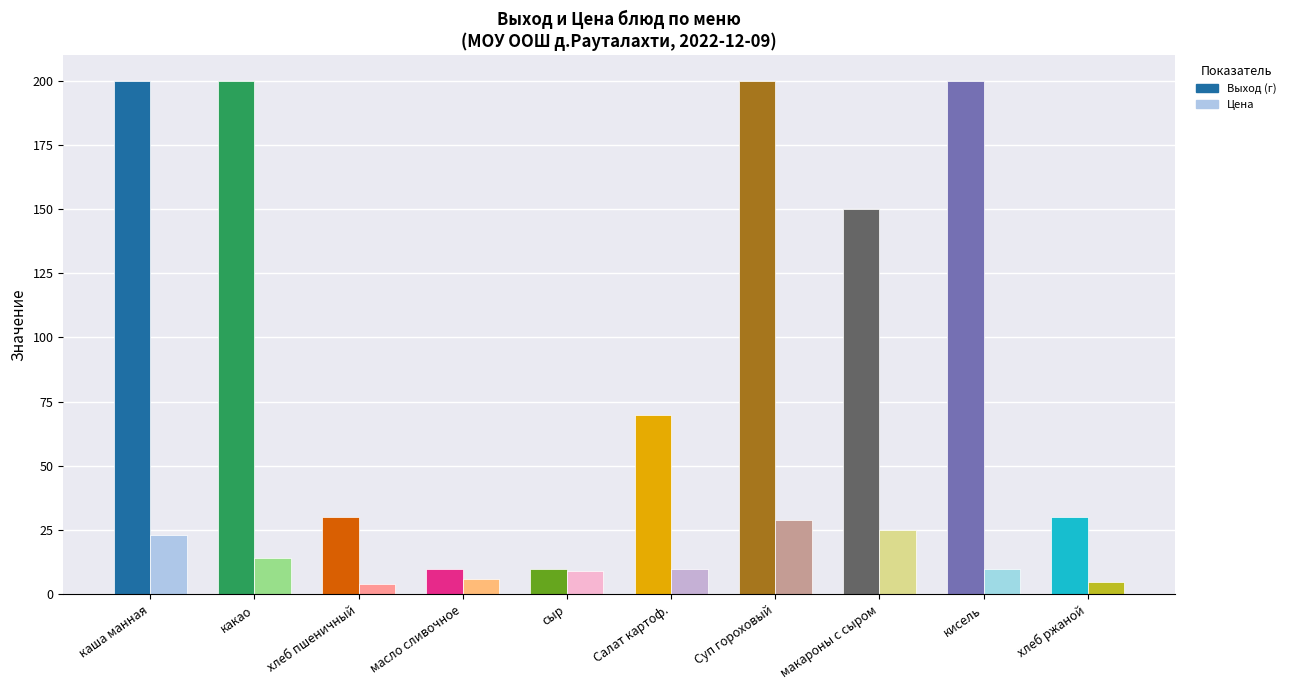

The Цена series shows 10 at кисель. True or false?

True